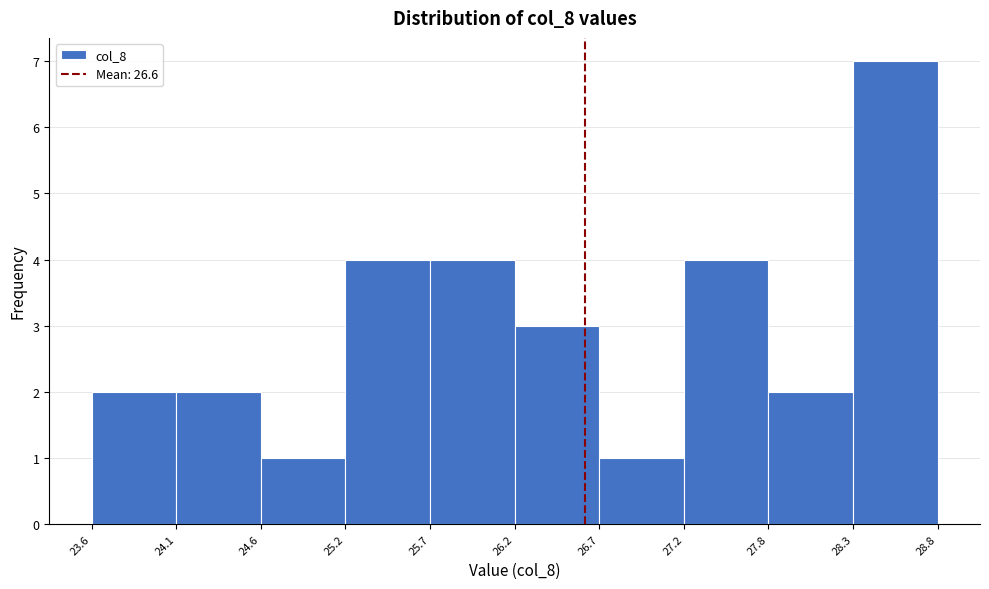

Reading left to right, list every bar in this chart as the range it spans on the x-axis followed by its height. The values are not printed on the chart, so give them approximately, as read against the axis.

23.6 to 24.1: 2
24.1 to 24.6: 2
24.6 to 25.2: 1
25.2 to 25.7: 4
25.7 to 26.2: 4
26.2 to 26.7: 3
26.7 to 27.2: 1
27.2 to 27.8: 4
27.8 to 28.3: 2
28.3 to 28.8: 7